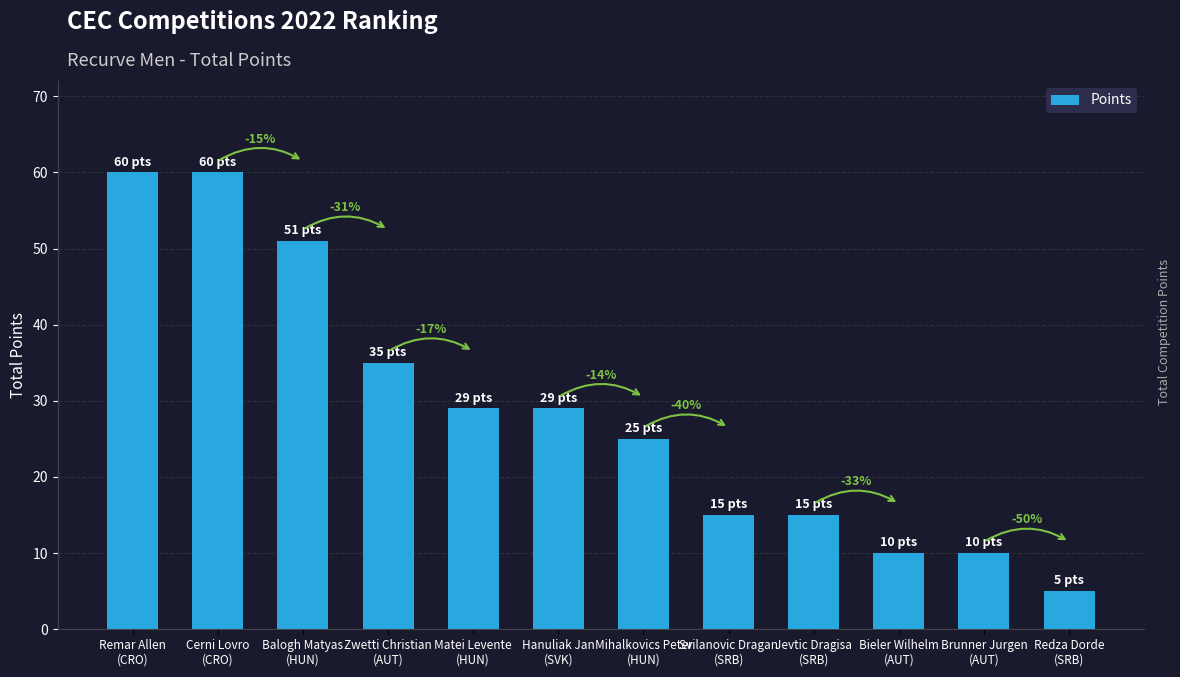

How many bars are there in total?

12